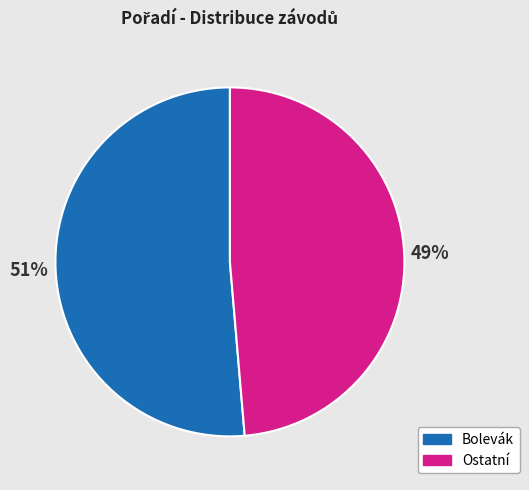

Between Bolevák and Ostatní, which is larger?

Bolevák